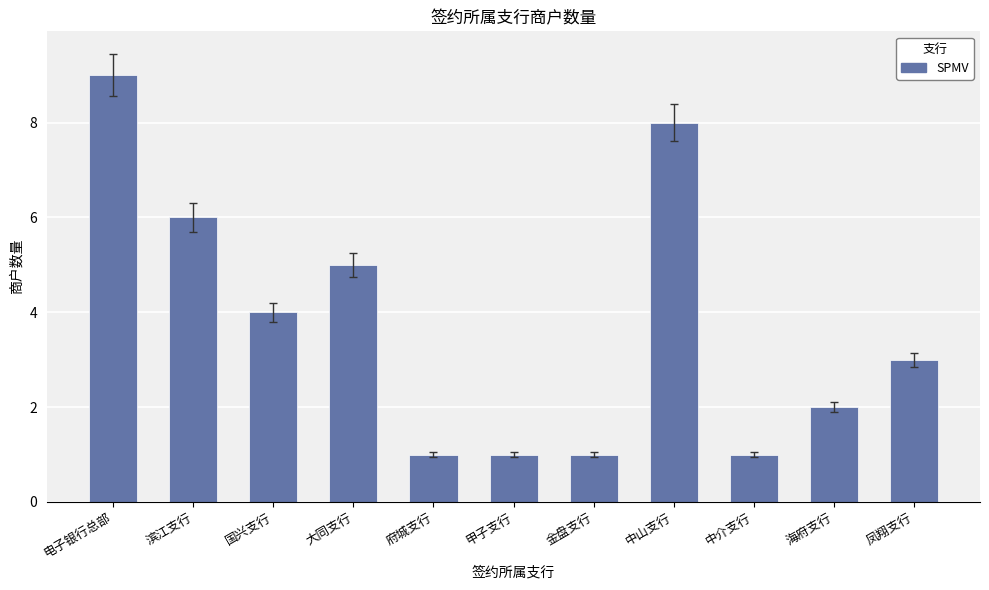

At which label does the data first exceed 3?

电子银行总部